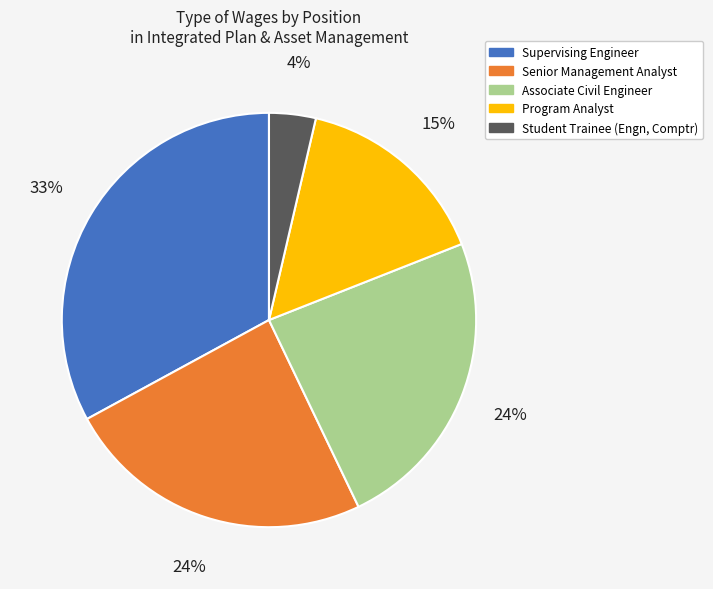

To the nearest percent, what is the average slice percentage?

20%